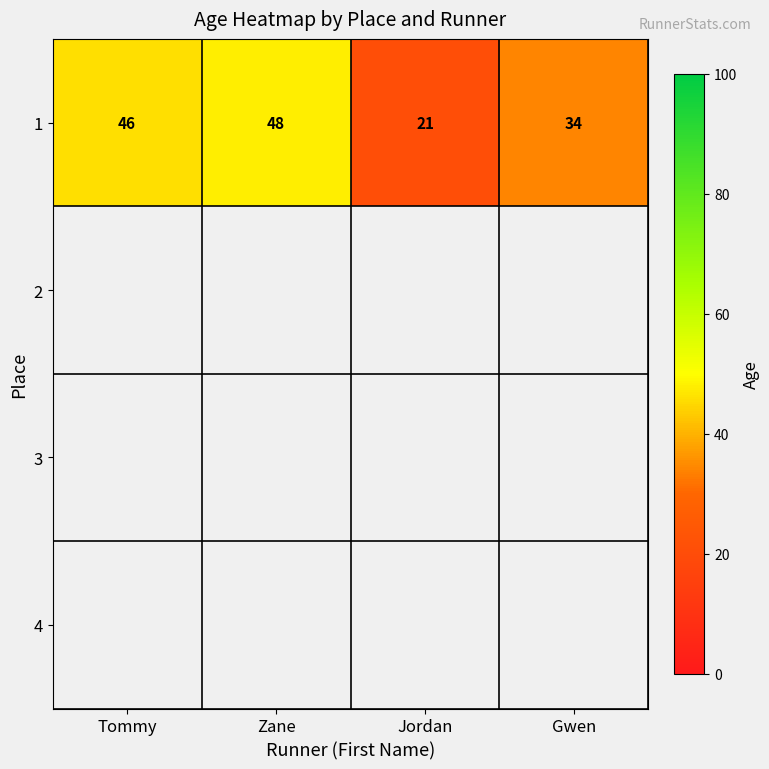

List the labels in order of value, largest first.

Zane, Tommy, Gwen, Jordan